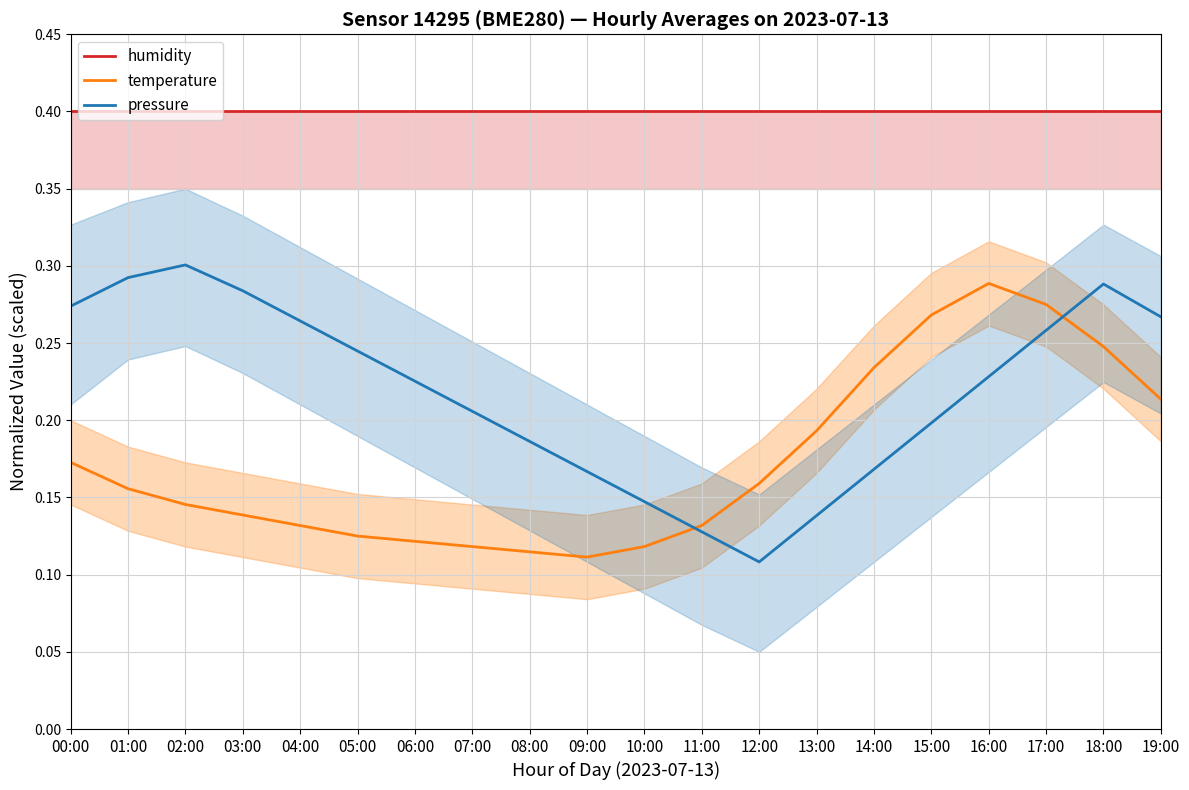

Reading right to left, what are all the values shown in this chart?

humidity: 19:00=0.4	18:00=0.4	17:00=0.4	16:00=0.4	15:00=0.4	14:00=0.4	13:00=0.4	12:00=0.4	11:00=0.4	10:00=0.4	09:00=0.4	08:00=0.4	07:00=0.4	06:00=0.4	05:00=0.4	04:00=0.4	03:00=0.4	02:00=0.4	01:00=0.4	00:00=0.4
temperature: 19:00=0.2	18:00=0.2	17:00=0.3	16:00=0.3	15:00=0.3	14:00=0.2	13:00=0.2	12:00=0.2	11:00=0.1	10:00=0.1	09:00=0.1	08:00=0.1	07:00=0.1	06:00=0.1	05:00=0.1	04:00=0.1	03:00=0.1	02:00=0.1	01:00=0.2	00:00=0.2
pressure: 19:00=0.3	18:00=0.3	17:00=0.3	16:00=0.2	15:00=0.2	14:00=0.2	13:00=0.1	12:00=0.1	11:00=0.1	10:00=0.1	09:00=0.2	08:00=0.2	07:00=0.2	06:00=0.2	05:00=0.2	04:00=0.3	03:00=0.3	02:00=0.3	01:00=0.3	00:00=0.3